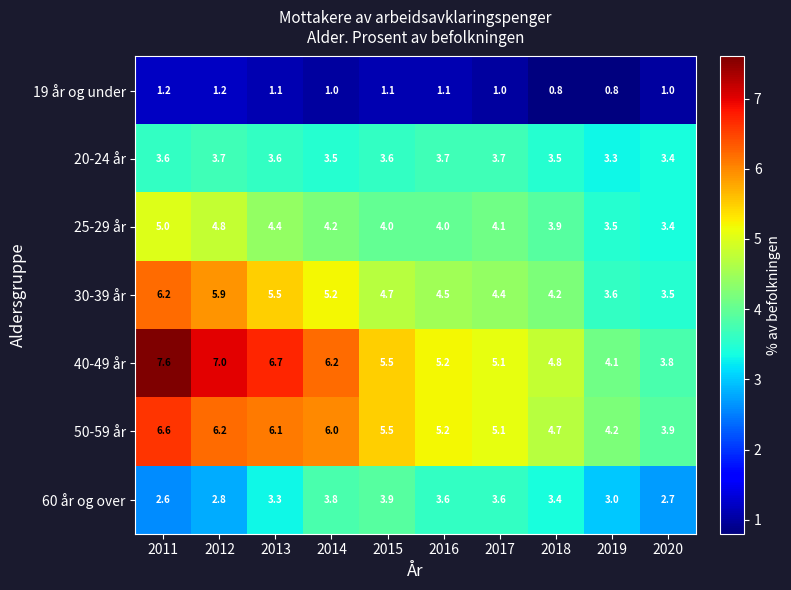

At how many categories does at least one series exceed 2?

10